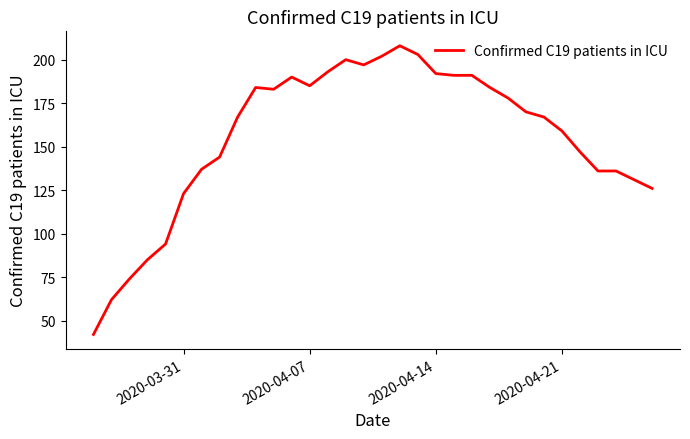

What is the difference between the maximum and minimum values?

166